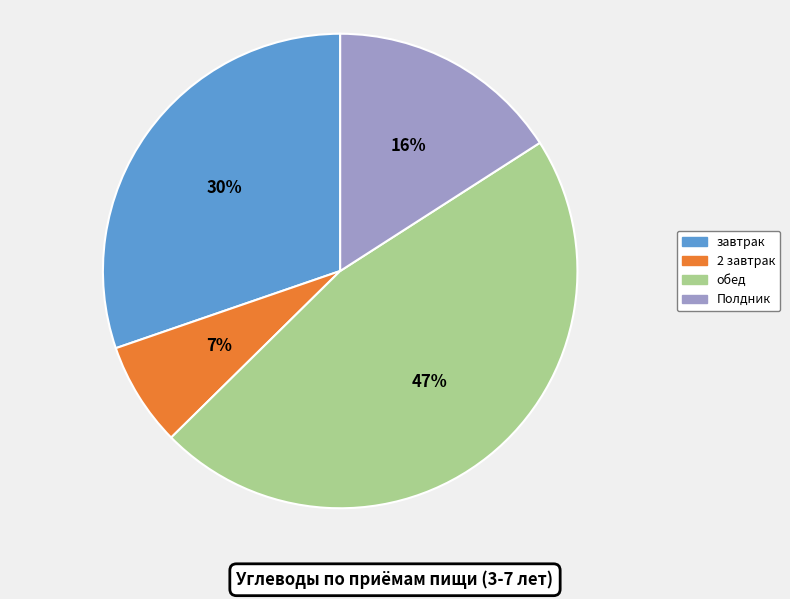

Count the number of slices in the pie.

4